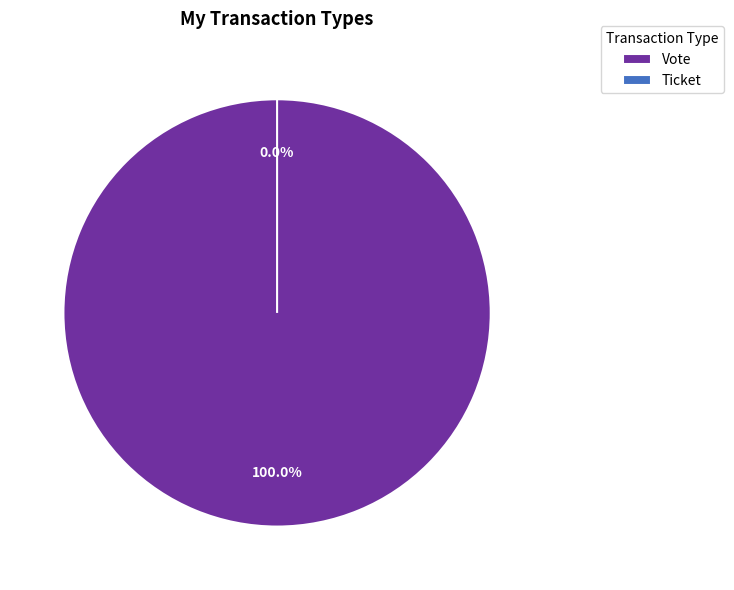

Is there a majority slice in this chart?

Yes